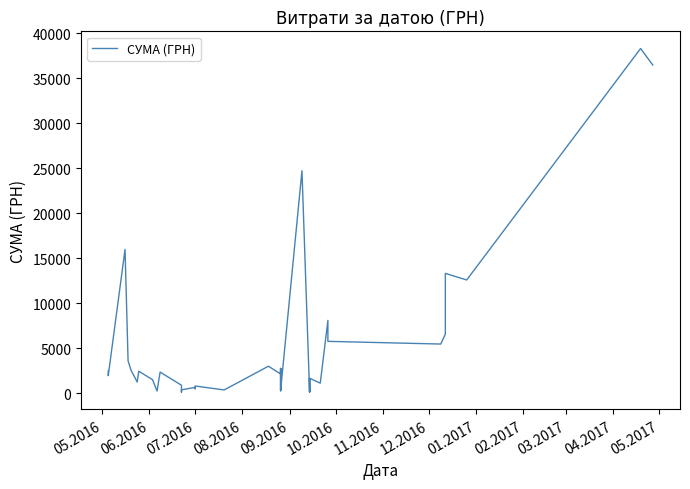

How many interior local valleys (lower than both neighbors) does the data have?

12